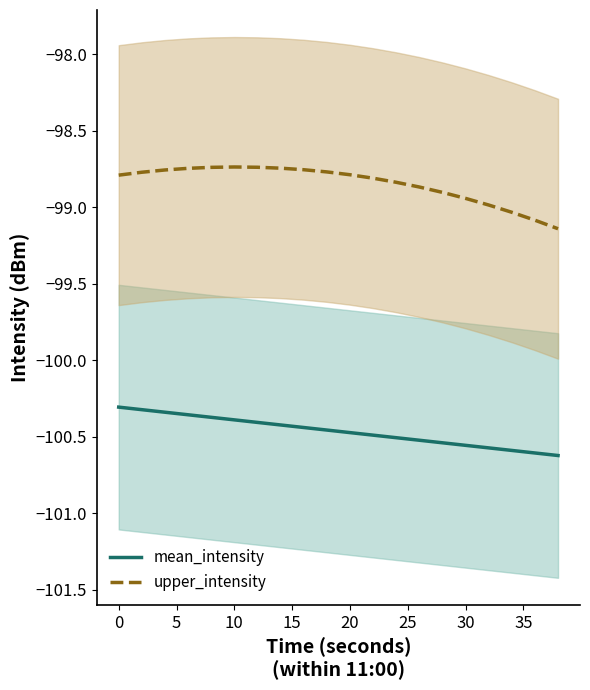

At how many categories does at least one series exceed -99?

17